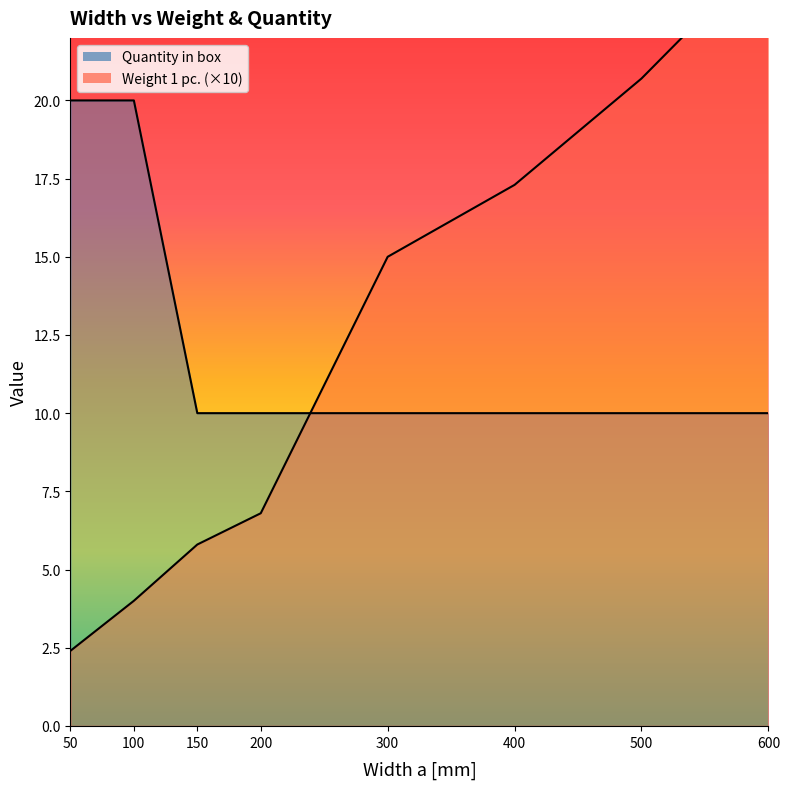

What is the spread (max minus min) of values at 600?

14.8